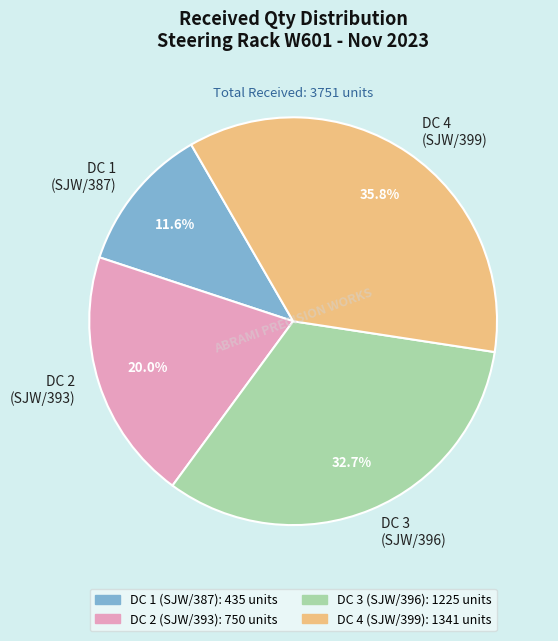

Which slice is the largest?

DC 4 (SJW/399)